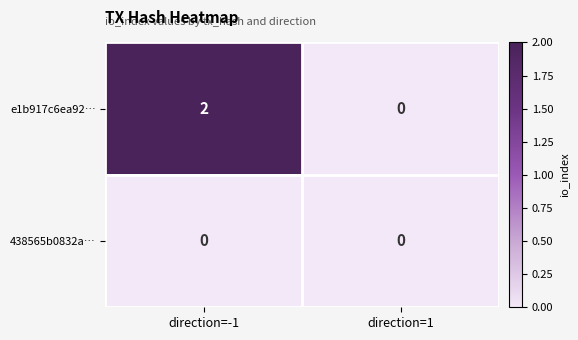

Reading left to right, list all the values displayed in this chart.

e1b917c6ea92…: 2	0
438565b0832a…: 0	0